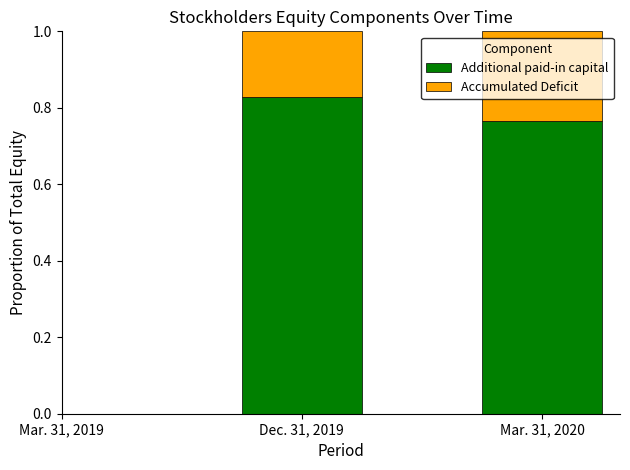

At which label is Additional paid-in capital closest to 0?

Mar. 31, 2020